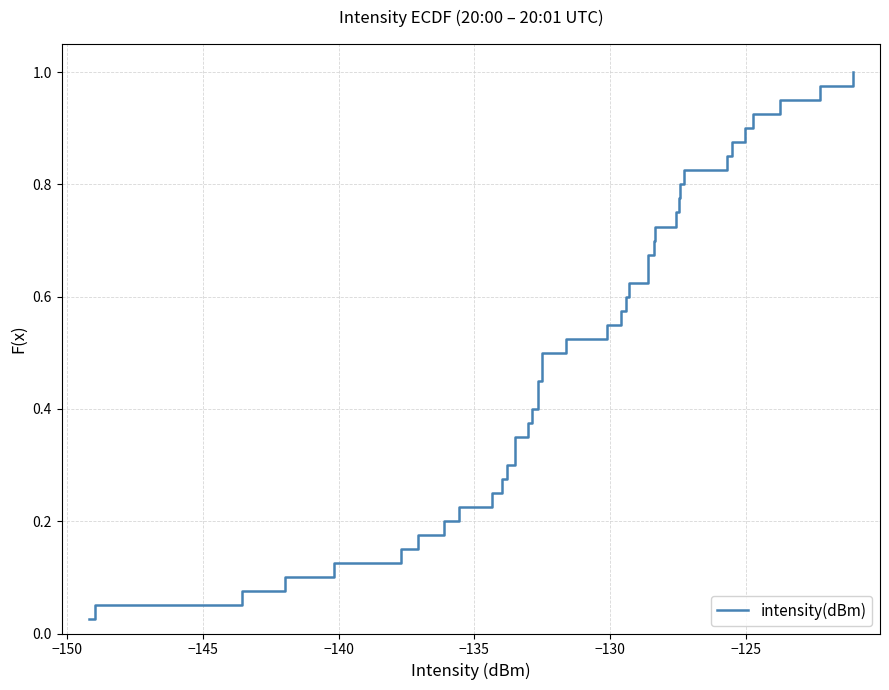

Does the chart display data point markers on the line(s)?

No